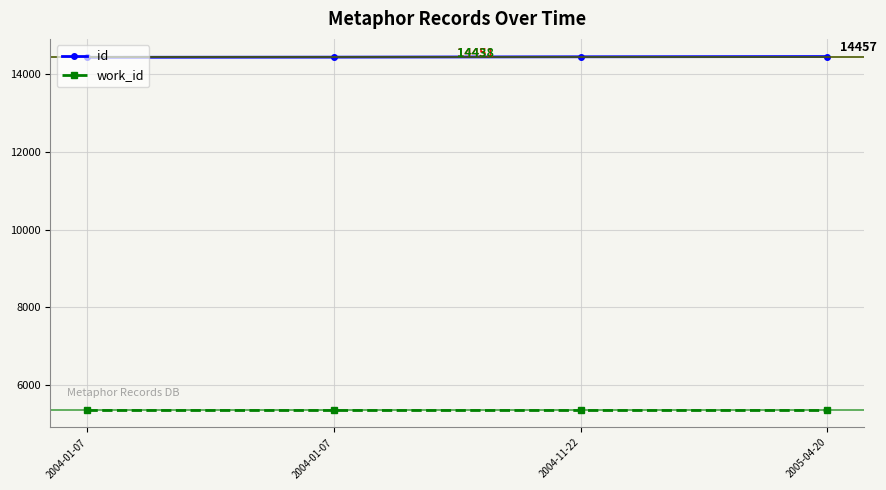

Rank the series by their maximum value, from highest to lowest.

id, work_id